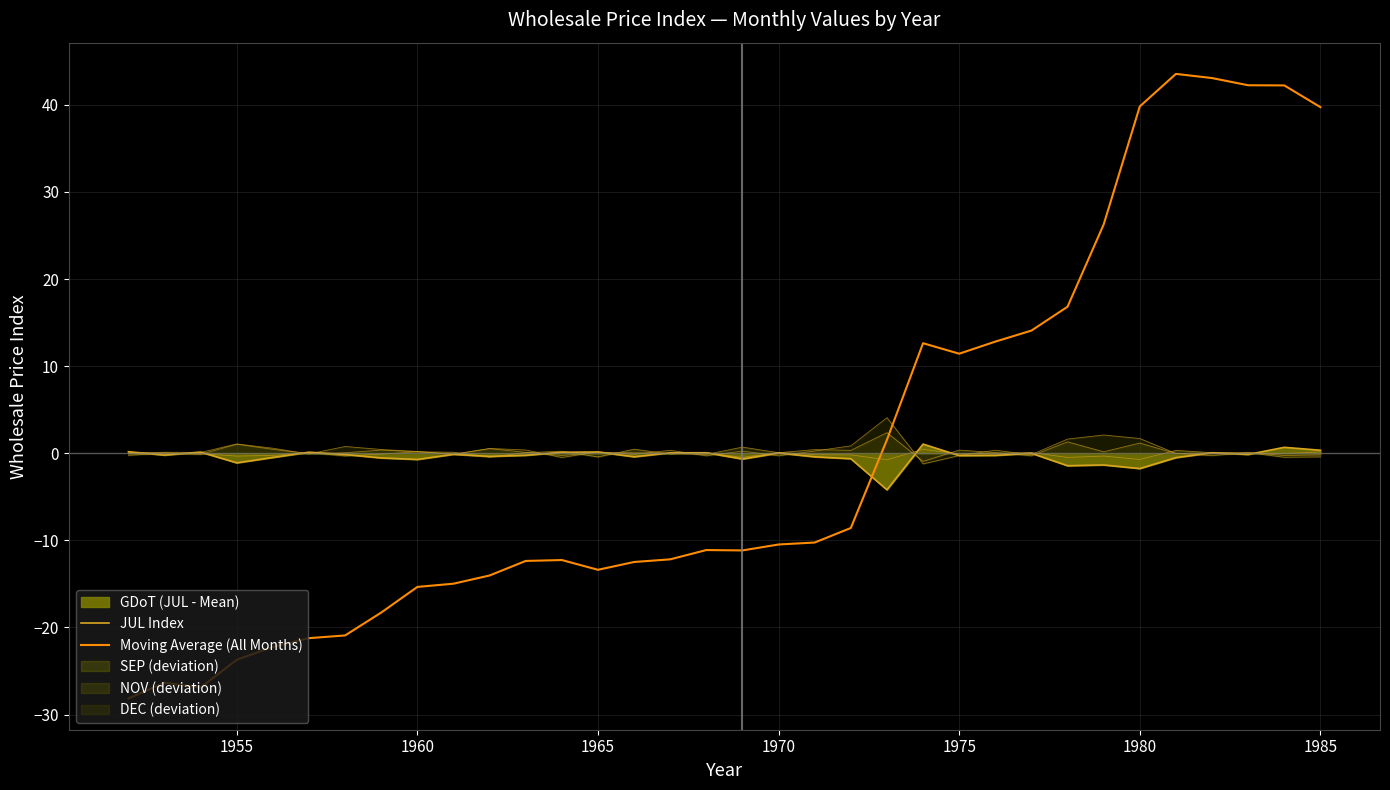

Is it true that JUL Index equals -0.4 at 1975?

False